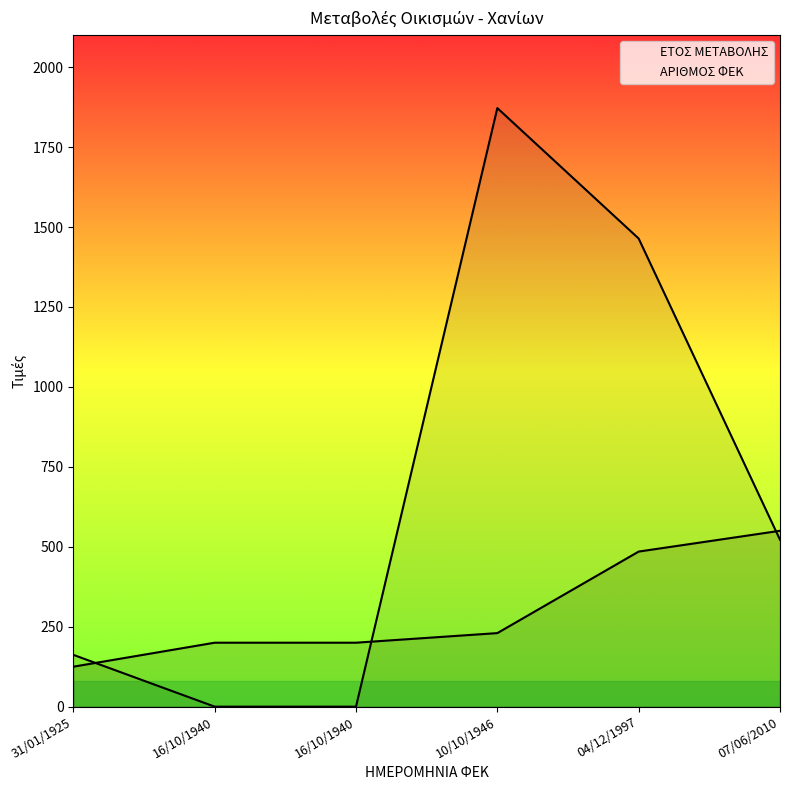

What is the label of the 1st point from the left?

31/01/1925